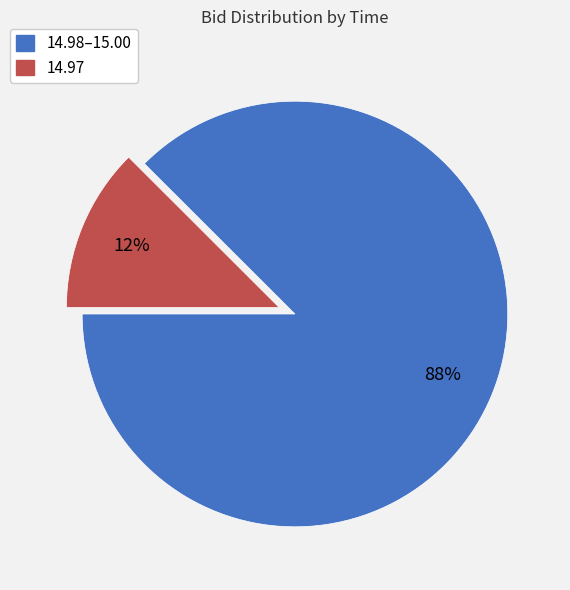

To the nearest percent, what is the average slice percentage?

50%